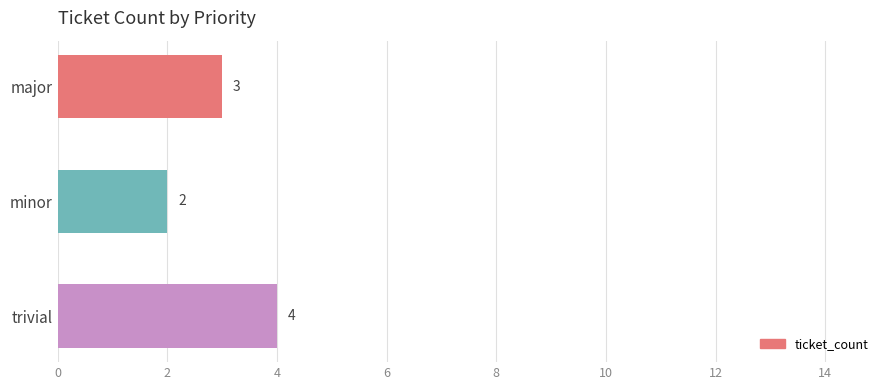

How many categories are shown in the chart?

3